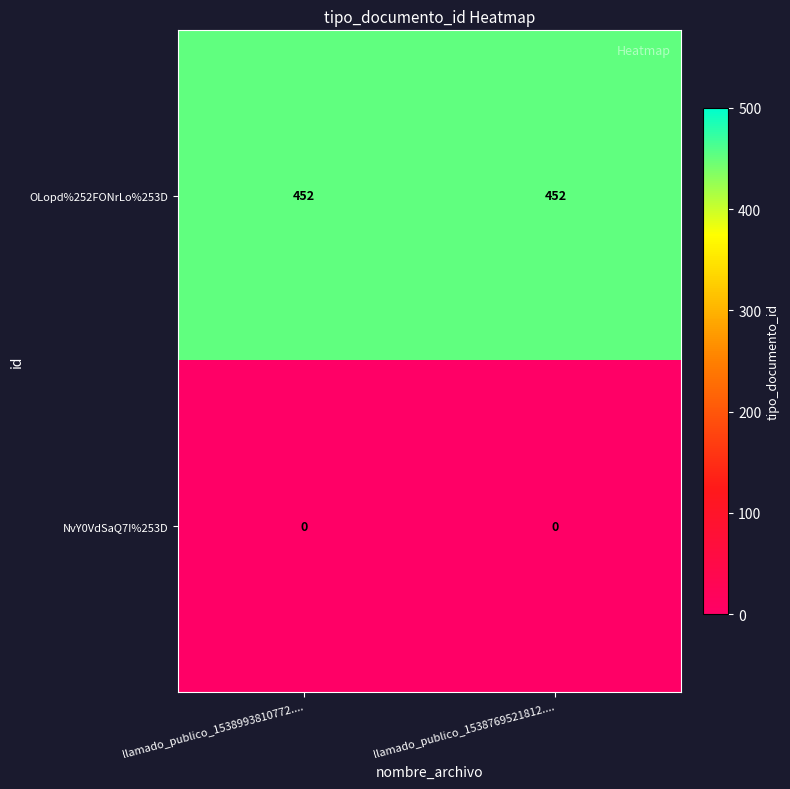

What is the spread (max minus min) of values at llamado_publico_1538993810772....?

452